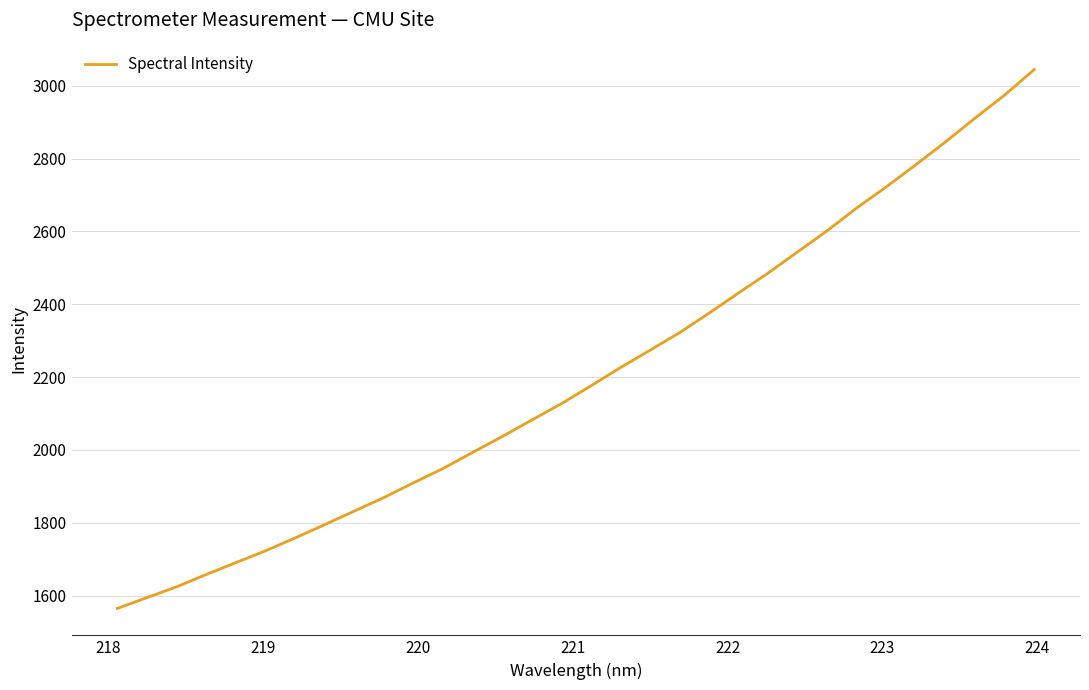

Reading left to right, transcribe all the data shown in this chart.

1564.8	1594.5	1624.1	1657.8	1690.4	1722.8	1758.2	1794.6	1831.9	1869.1	1909.6	1948.9	1993.0	2036.5	2081.9	2126.7	2175.8	2225.9	2273.7	2321.9	2375.7	2431.3	2485.9	2544.2	2602.1	2664.7	2722.5	2783.4	2845.8	2911.1	2974.3	3044.2